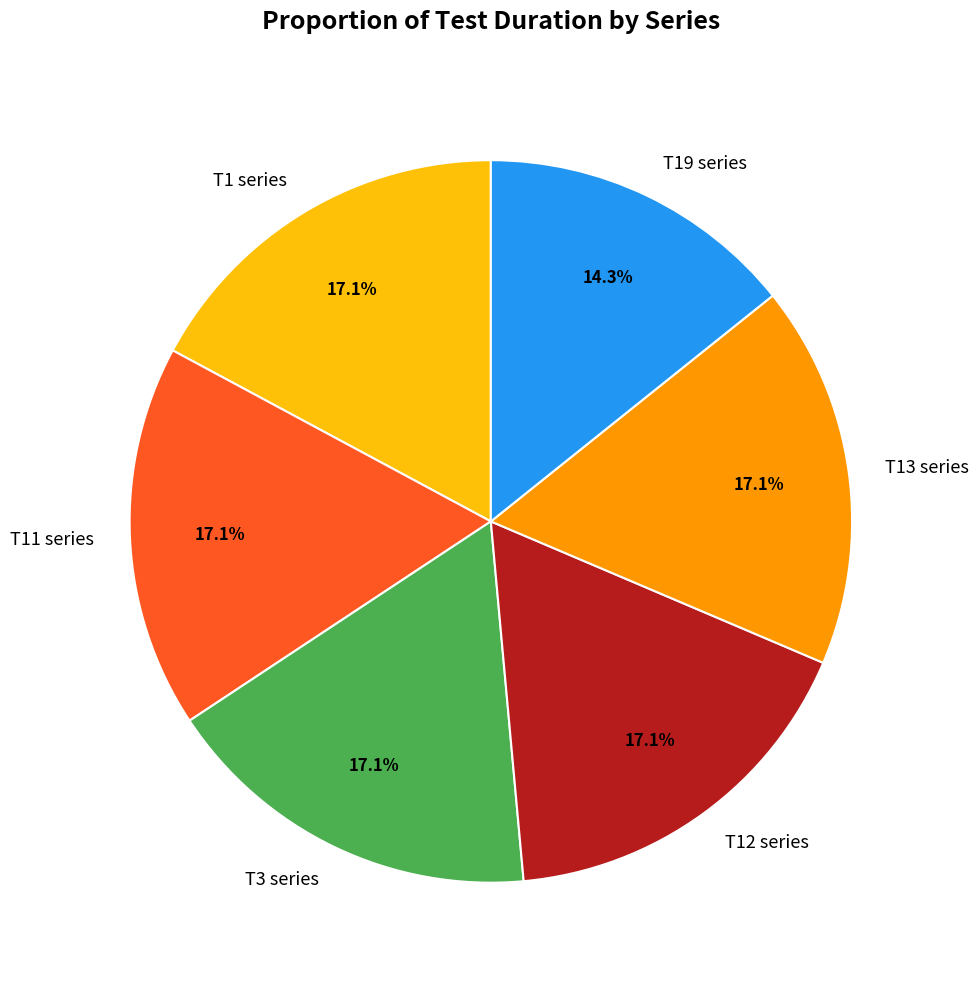

Which category has the smallest portion of the pie?

T19 series